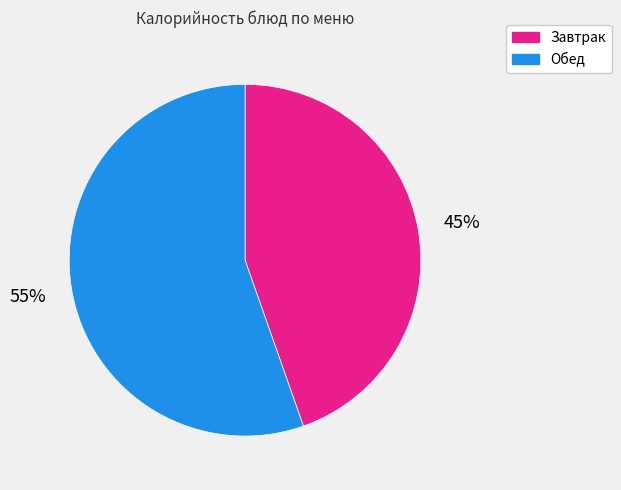

Count the number of slices in the pie.

2